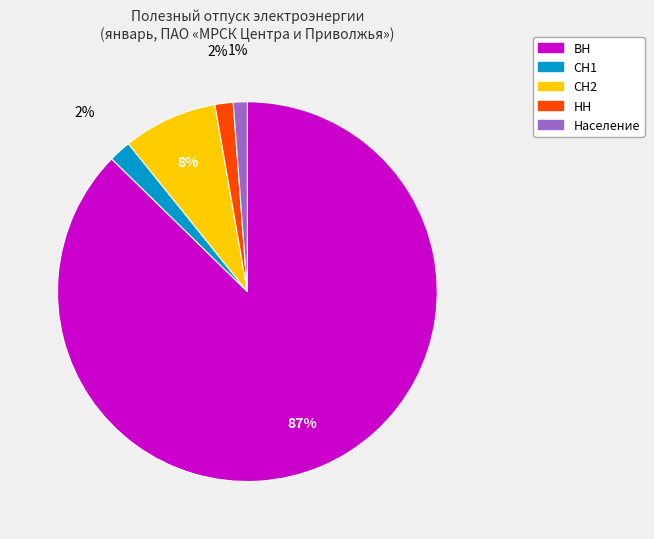

Combined, do Население and ВН account for over 50%?

Yes